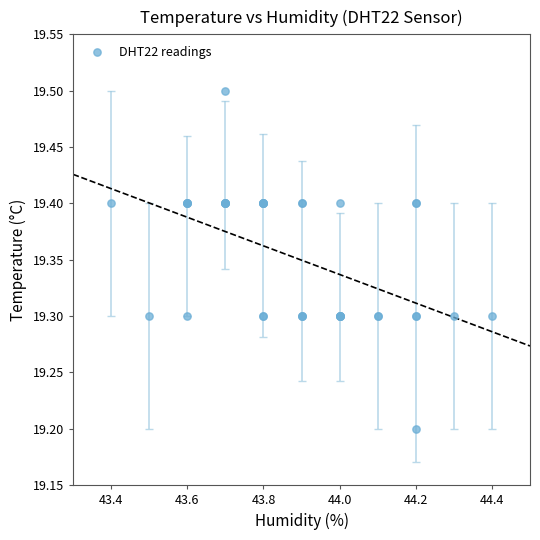

What Y value in the scatter plot is closest to 19?

19.2